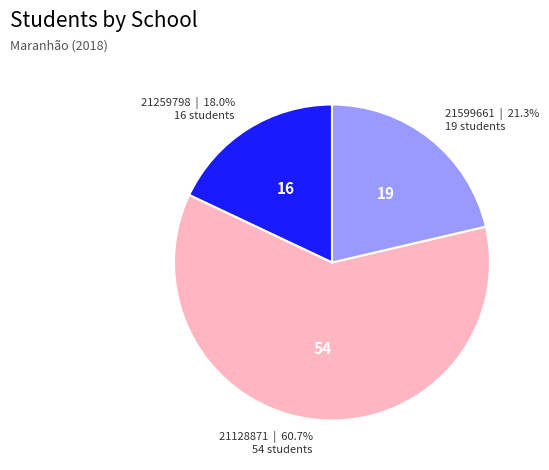

What percentage is the 21128871 slice, to the nearest percent?

61%